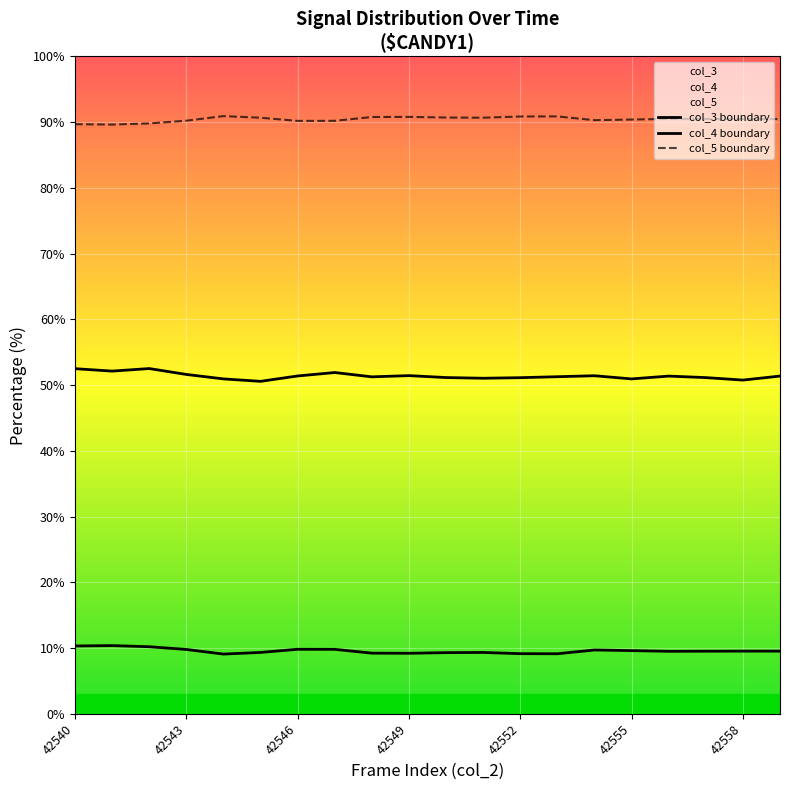

Count the number of data series in this chart.

3